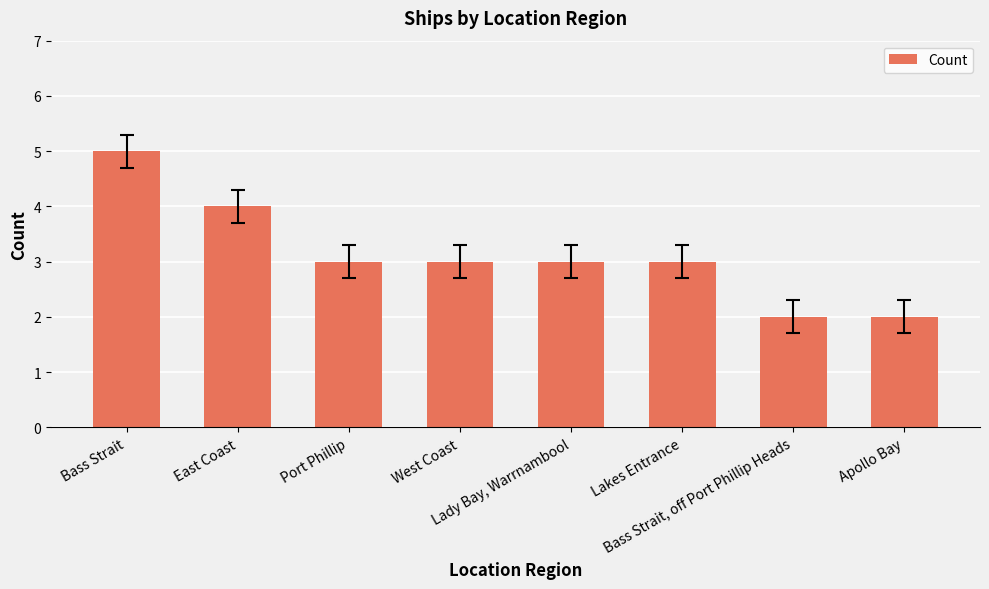

Reading left to right, what are all the values shown in this chart?

Bass Strait=5	East Coast=4	Port Phillip=3	West Coast=3	Lady Bay, Warrnambool=3	Lakes Entrance=3	Bass Strait, off Port Phillip Heads=2	Apollo Bay=2